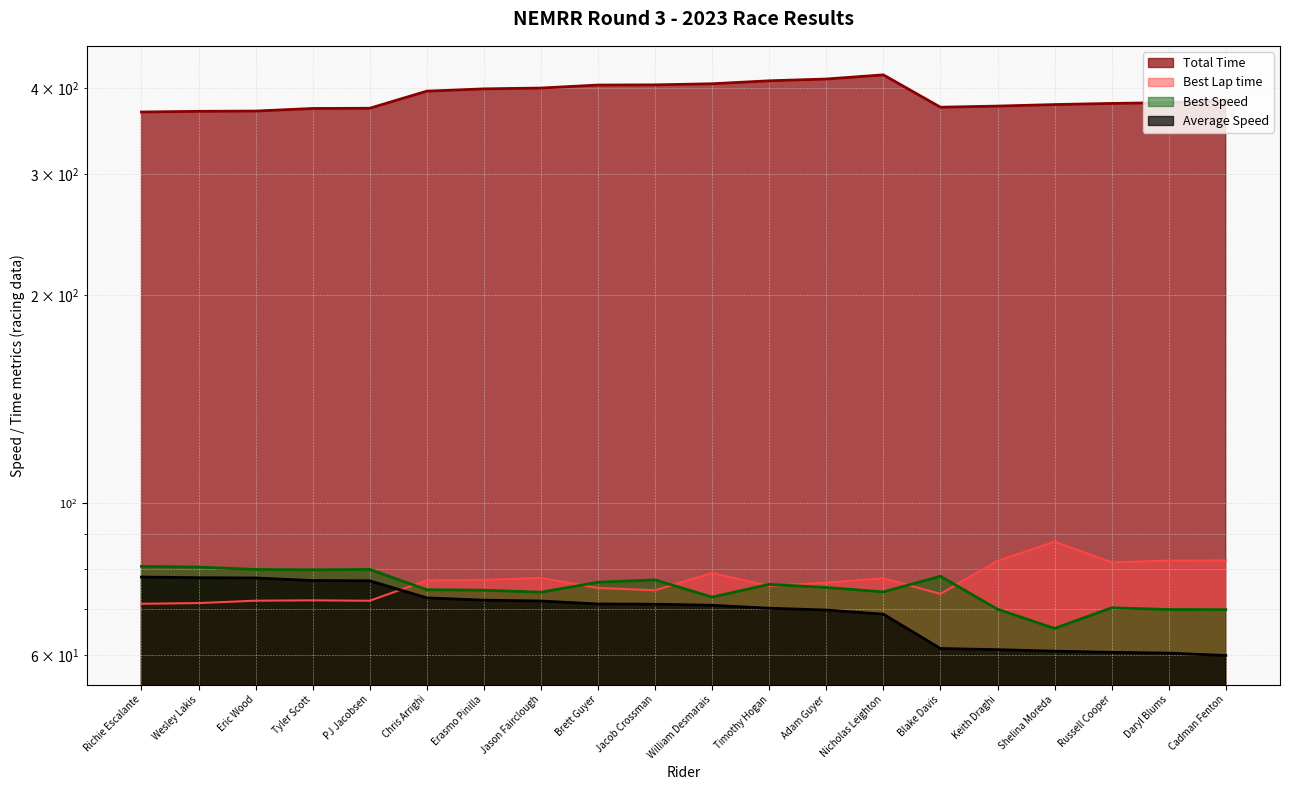

What is the maximum value for Best Speed?

80.8